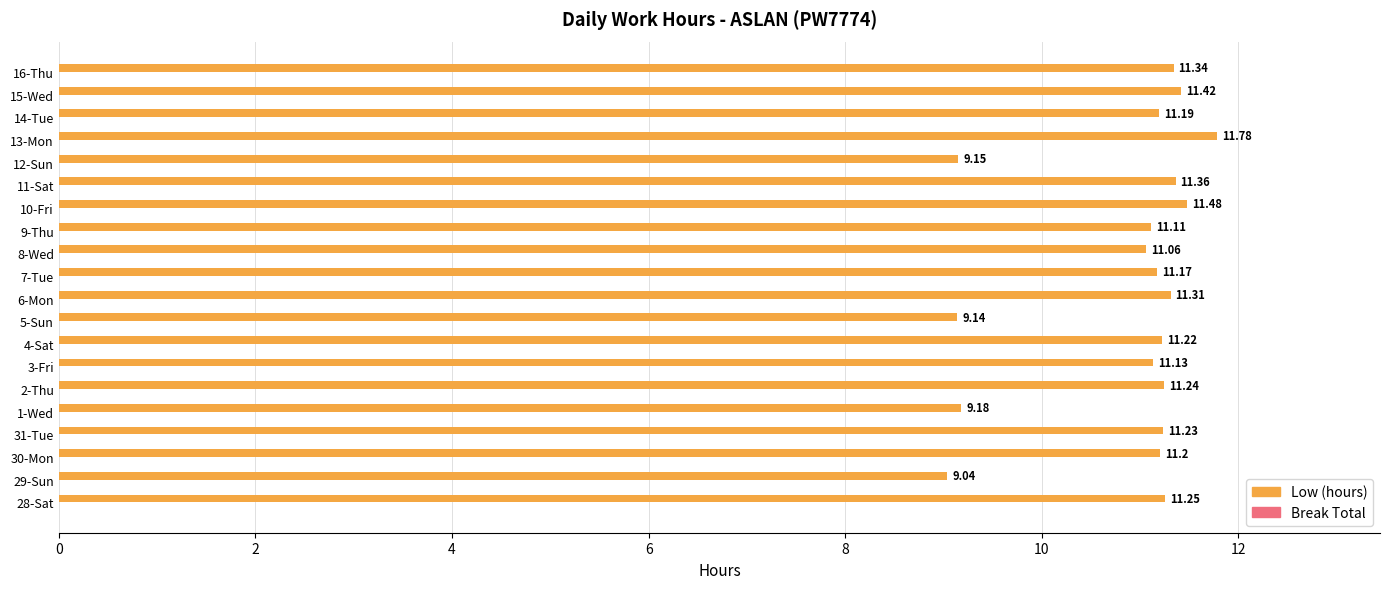

What is the difference between the maximum and minimum values?

2.7